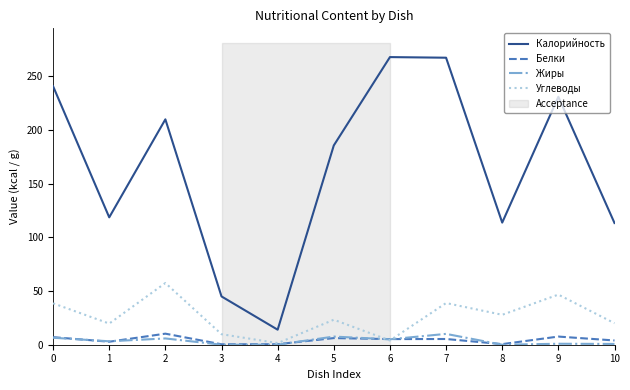

What is the difference between the Калорийность values at 3 and 2?

165.0